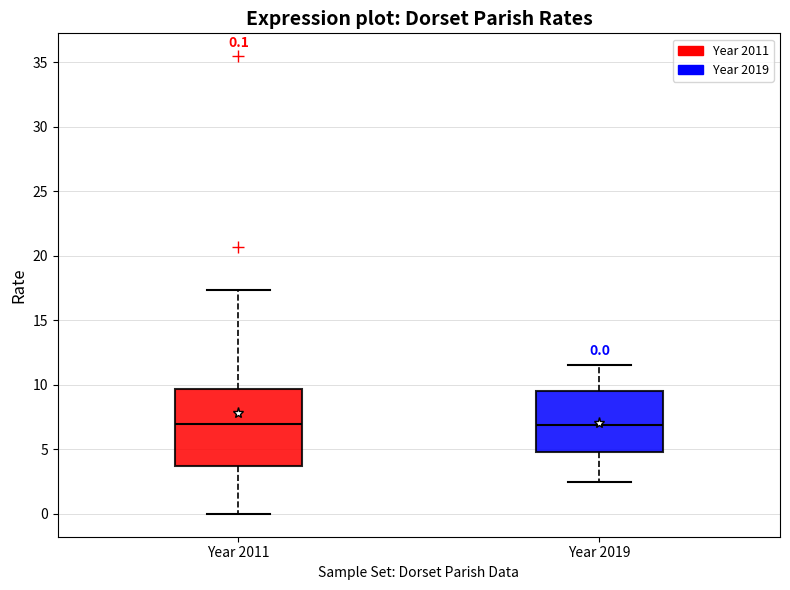

Comparing the boxes themselves (not the whiskers), which one is the tallest?

Year 2011